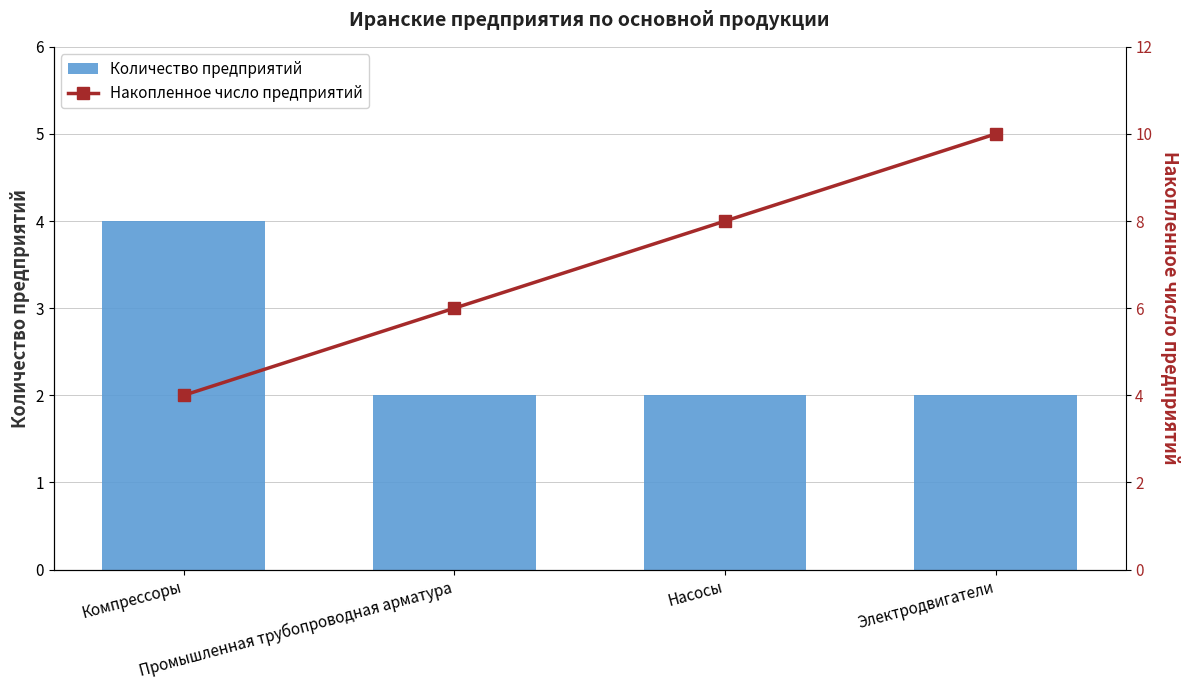

Which series has the largest range (max minus min)?

Накопленное число предприятий